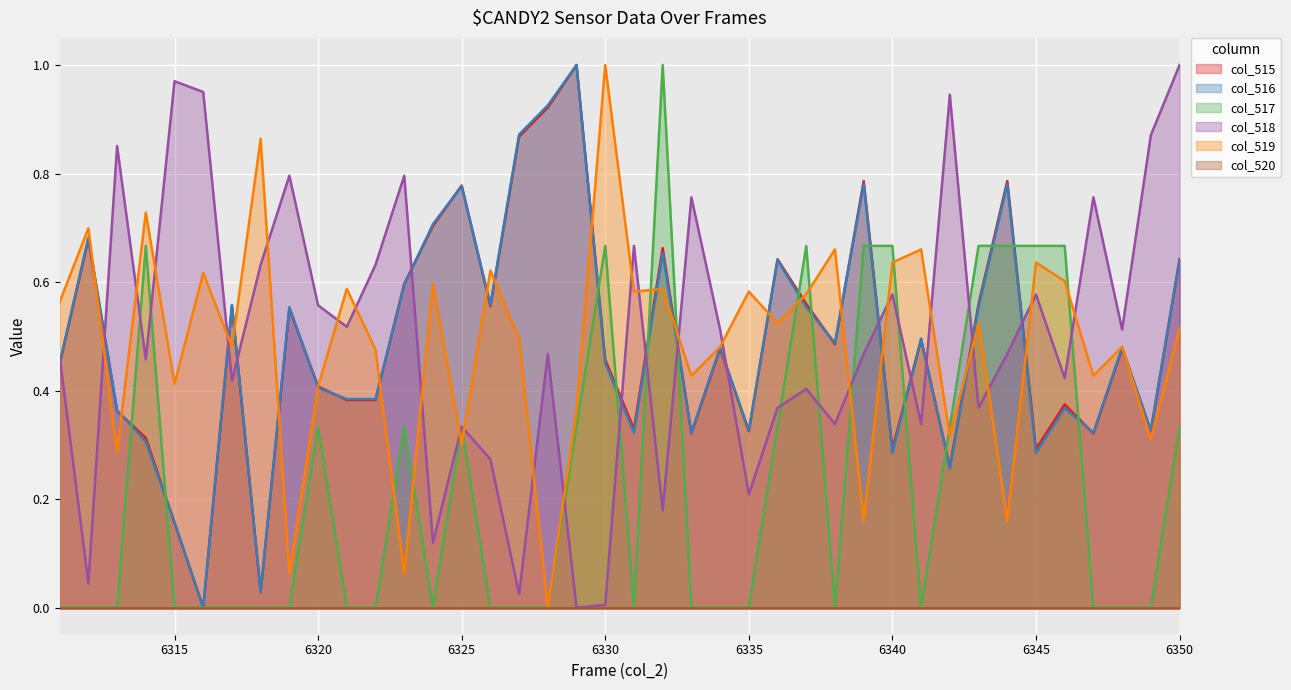

Between 6343 and 6346, which is larger?

6343